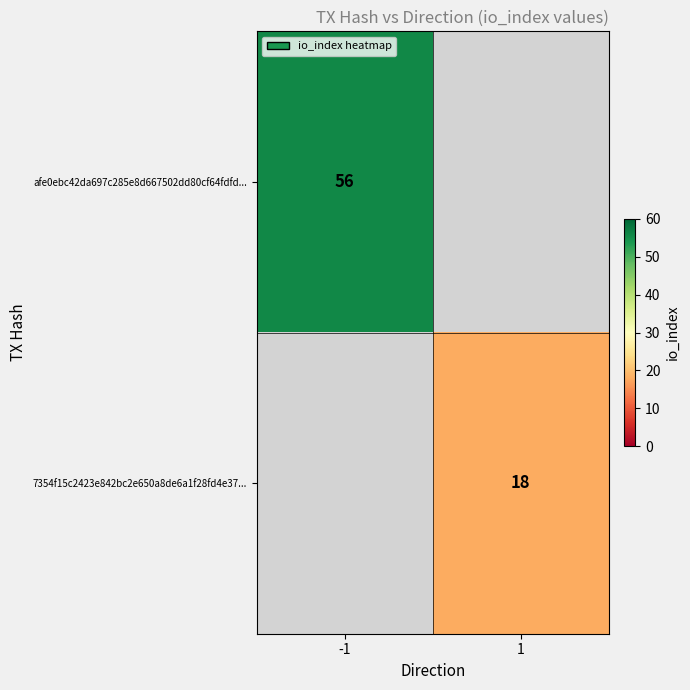

The value of 7354f15c2423e842bc2e650a8de6a1f28fd4e37... at 1 is 6.5. True or false?

False